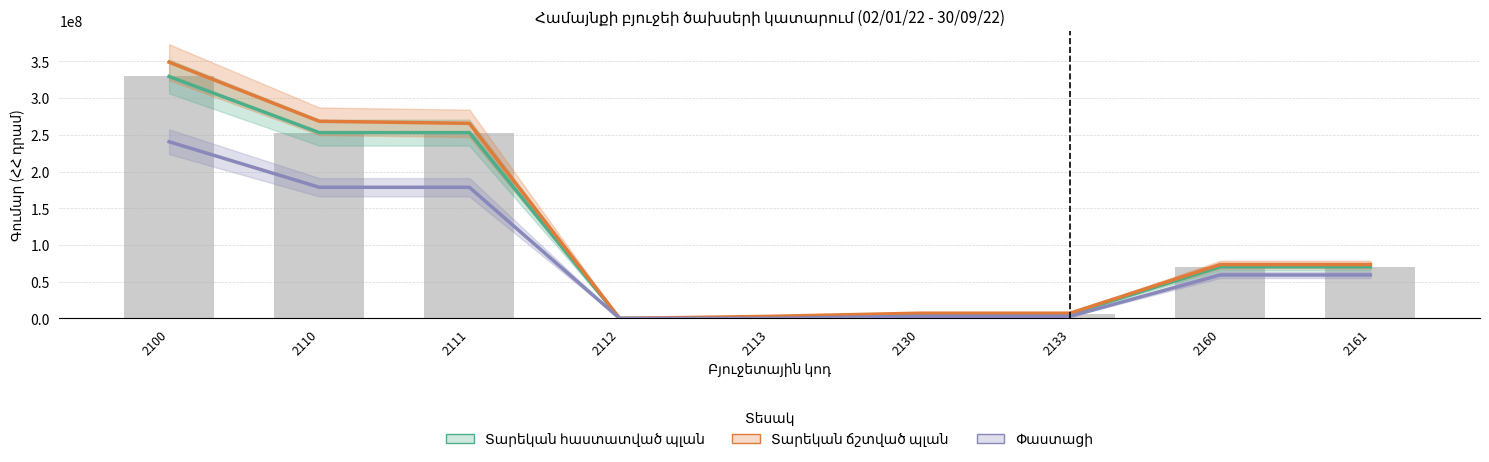

Where does the Փաստացի series first go above 59154523?

2100